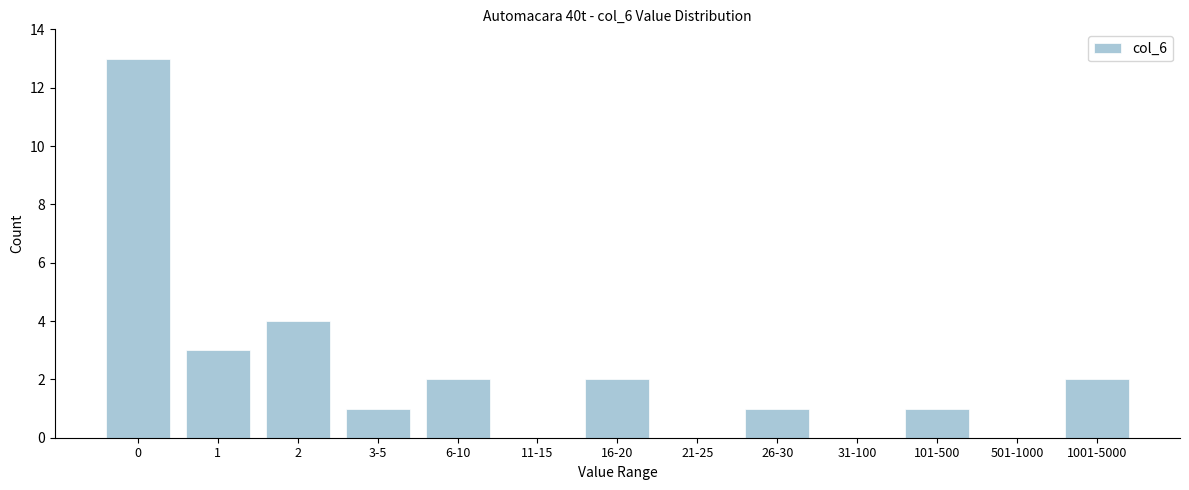

Reading left to right, list all the values displayed in this chart.

0=13	1=3	2=4	3-5=1	6-10=2	11-15=0	16-20=2	21-25=0	26-30=1	31-100=0	101-500=1	501-1000=0	1001-5000=2